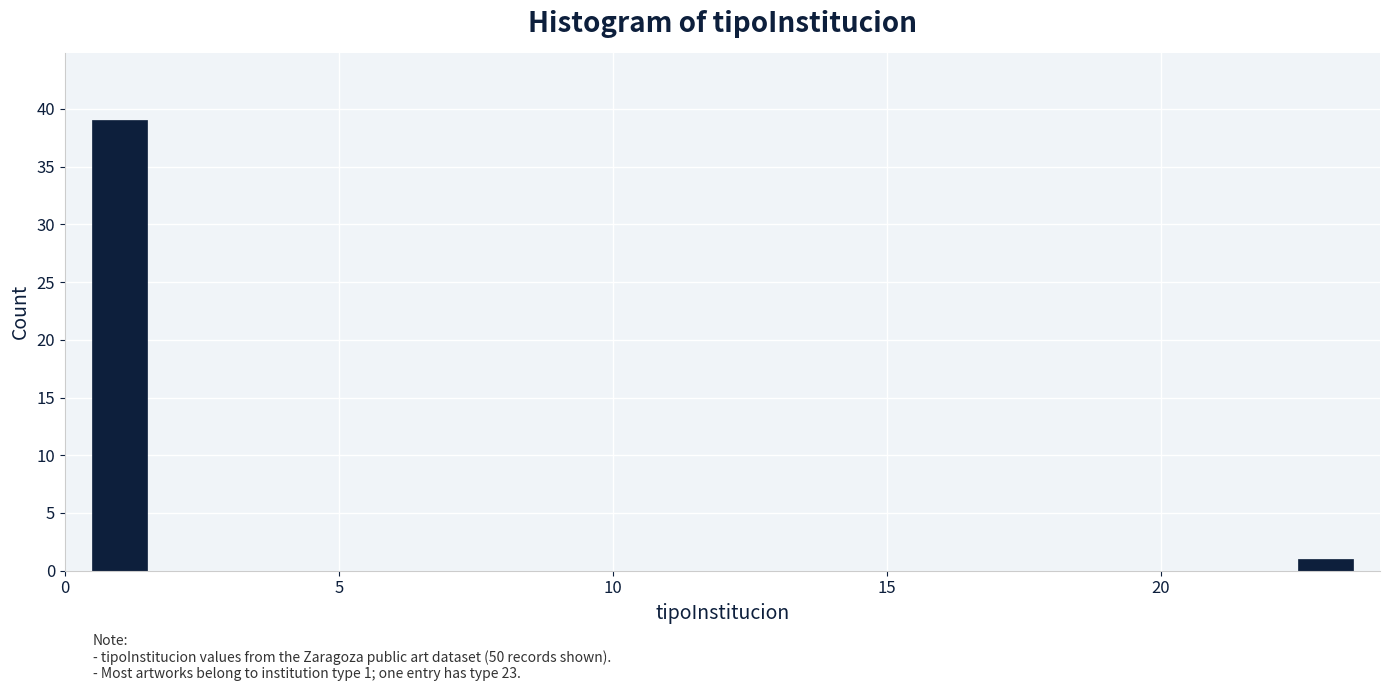

Read against the x-axis, roughly where is the centre of the tallest bar?

1.0